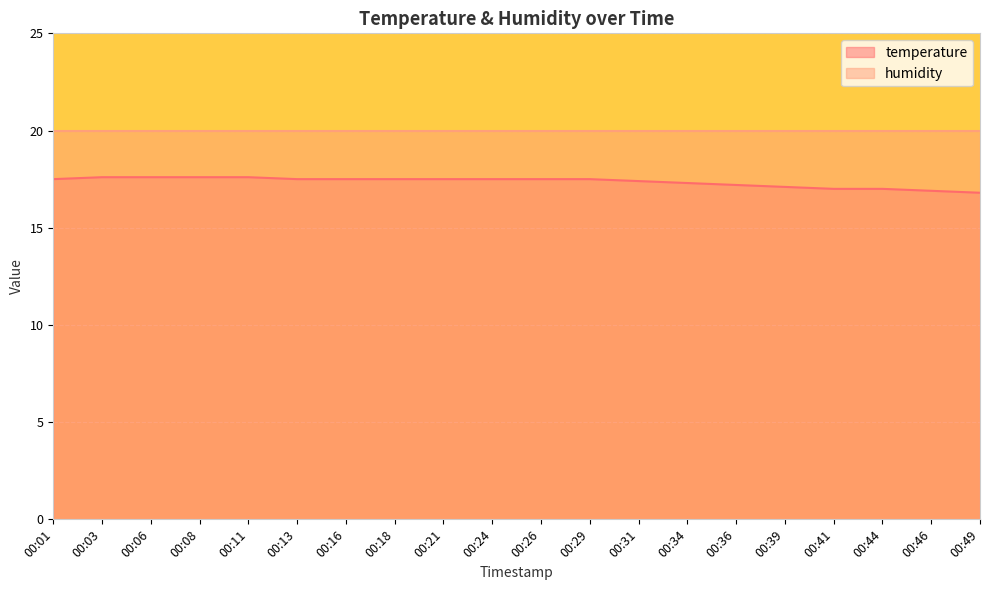

True or false: the data has more than 0 interior local peaks.

False